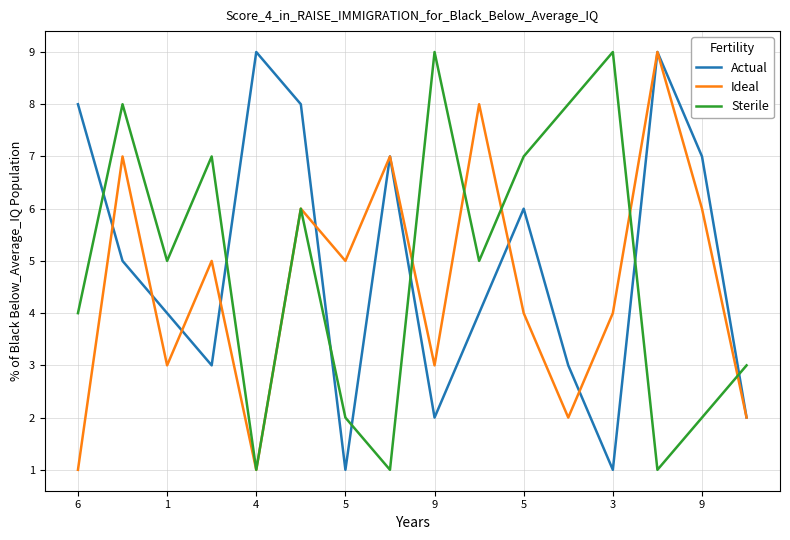

What is the greatest value displayed?

9